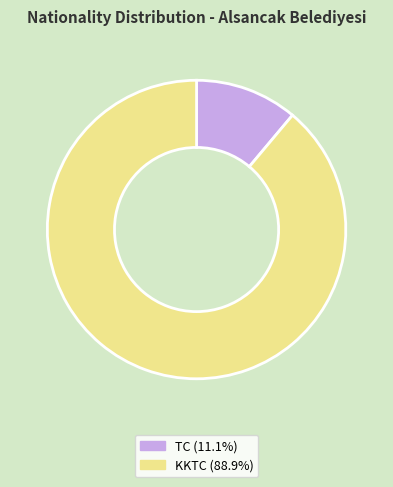

True or false: TC accounts for 22% of the total.

False